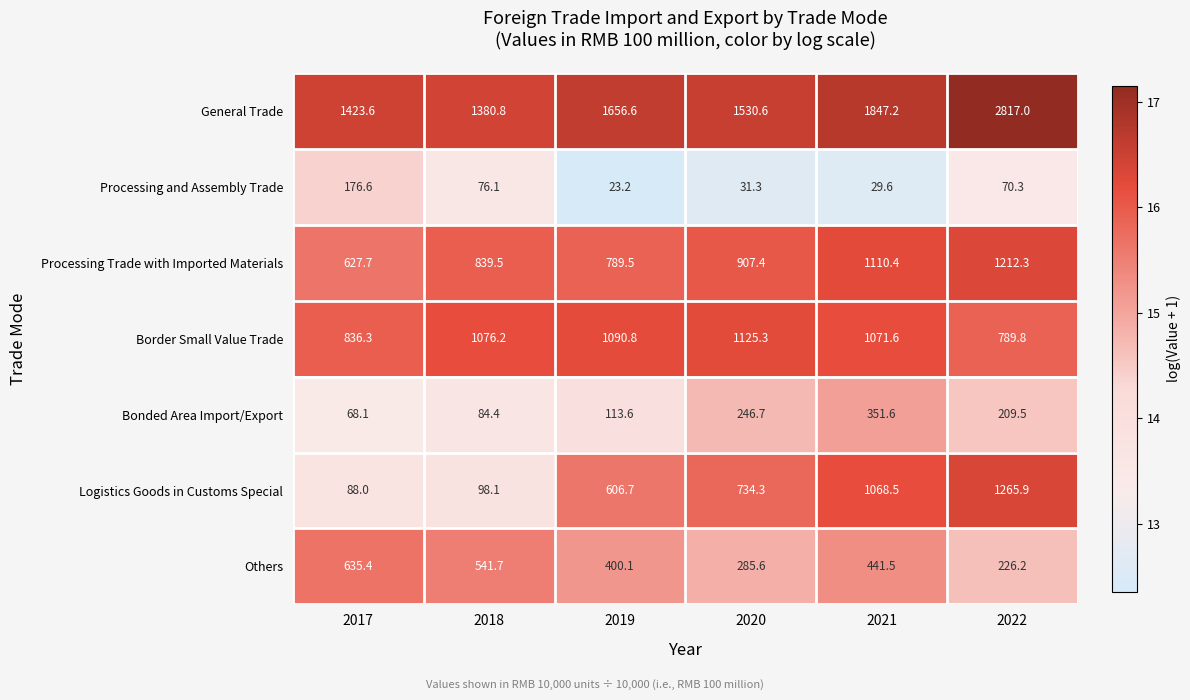

Rank the series by their maximum value, from highest to lowest.

General Trade, Logistics Goods in Customs Special, Processing Trade with Imported Materials, Border Small Value Trade, Others, Bonded Area Import/Export, Processing and Assembly Trade